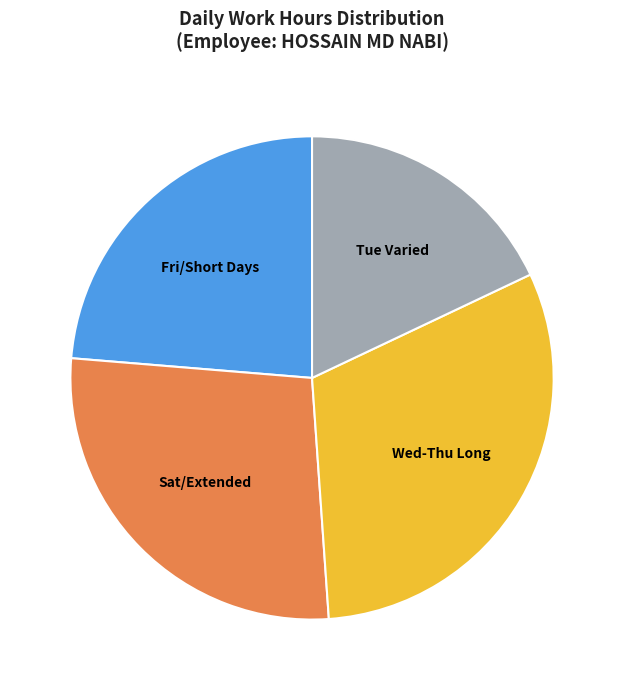

Do Sat/Extended and Fri/Short Days together represent more than half of the pie?

Yes